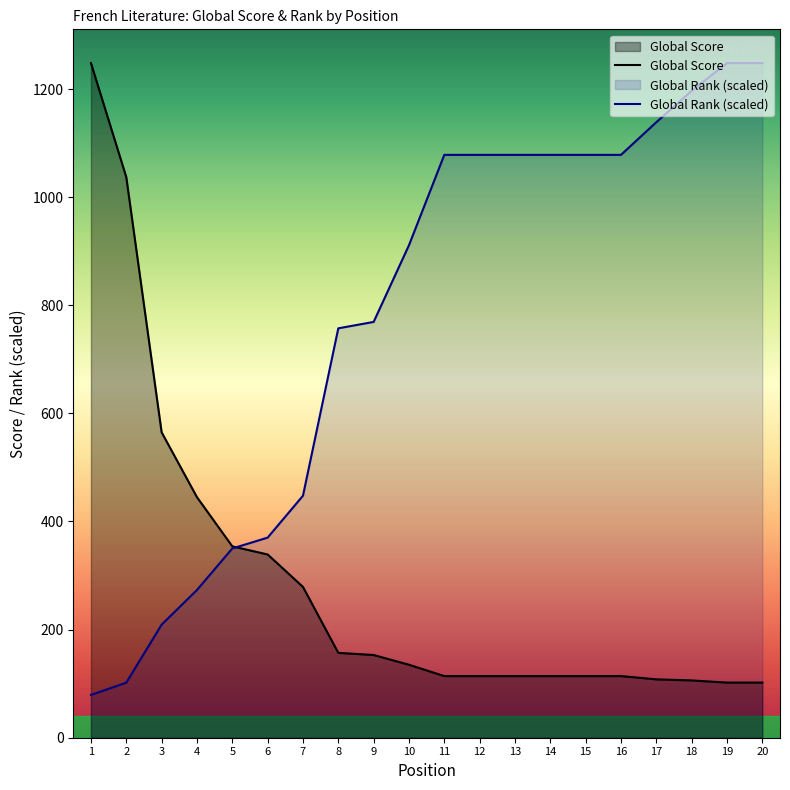

Which series has the widest spread of values?

Global Rank (scaled)